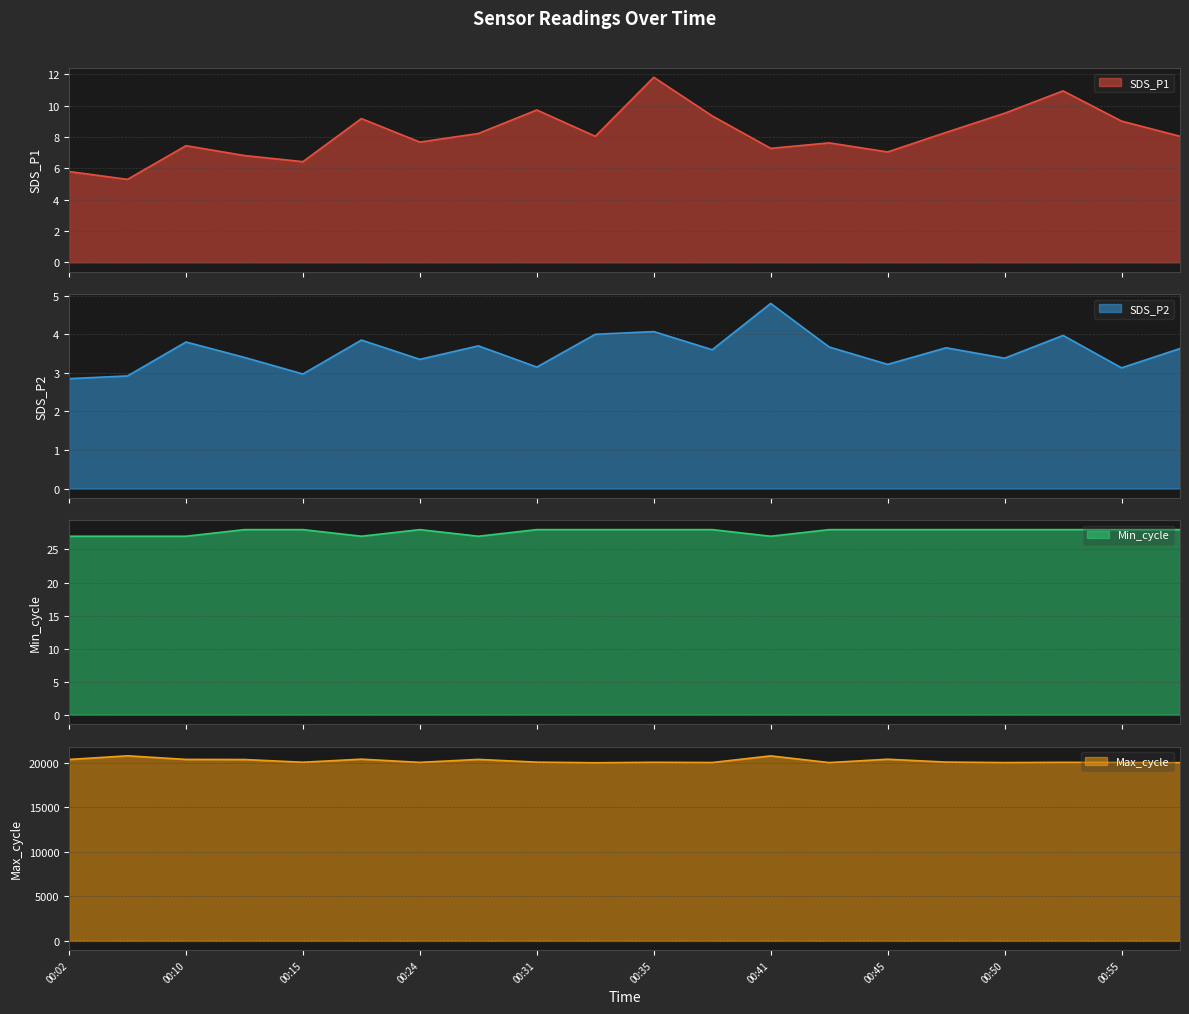

What is the greatest value displayed?

20800.0